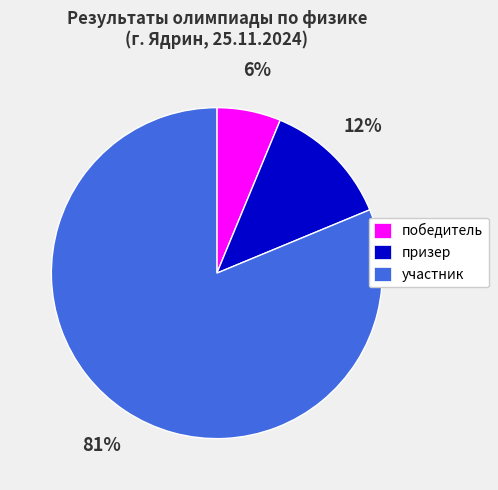

Is the sum of участник and победитель greater than half?

Yes